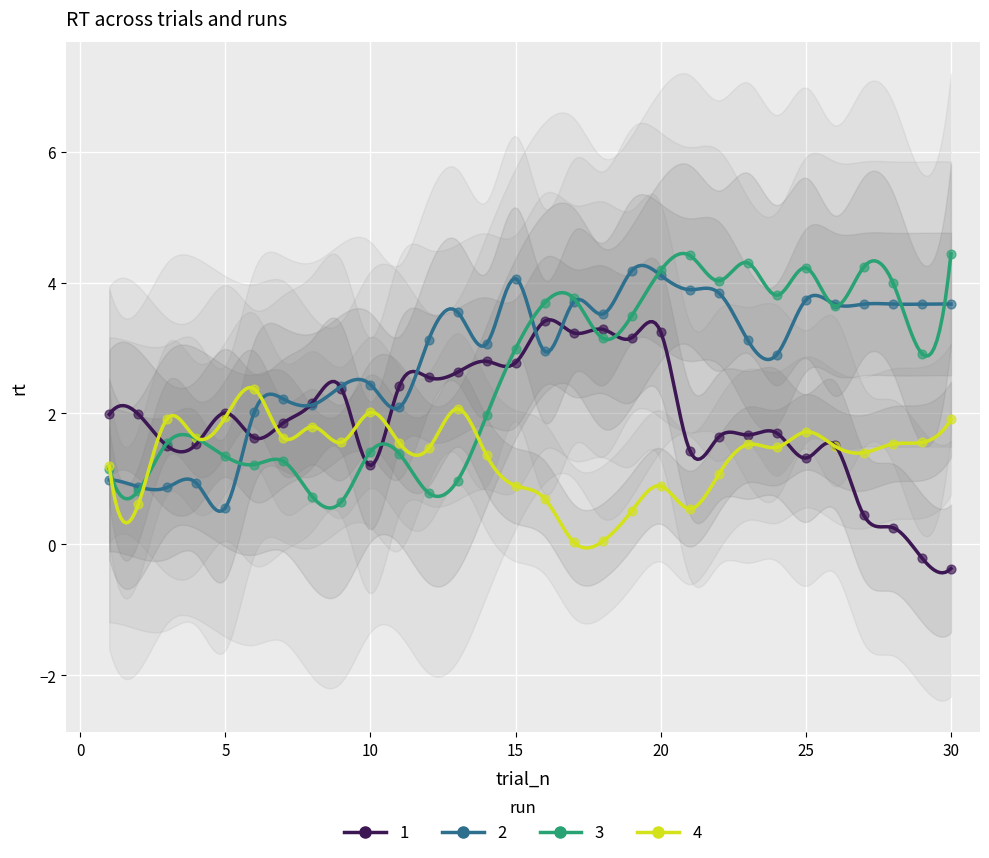

Which series contains the highest Y value?

3